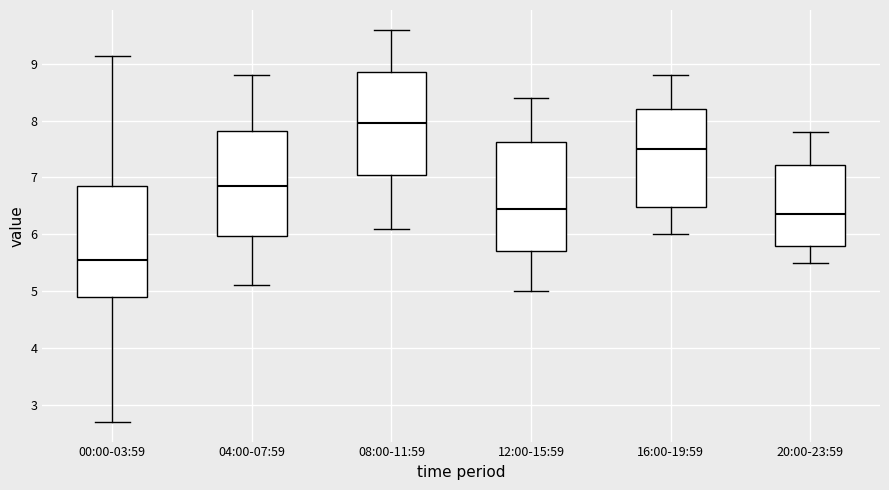

Which box has the lowest median line?

00:00-03:59